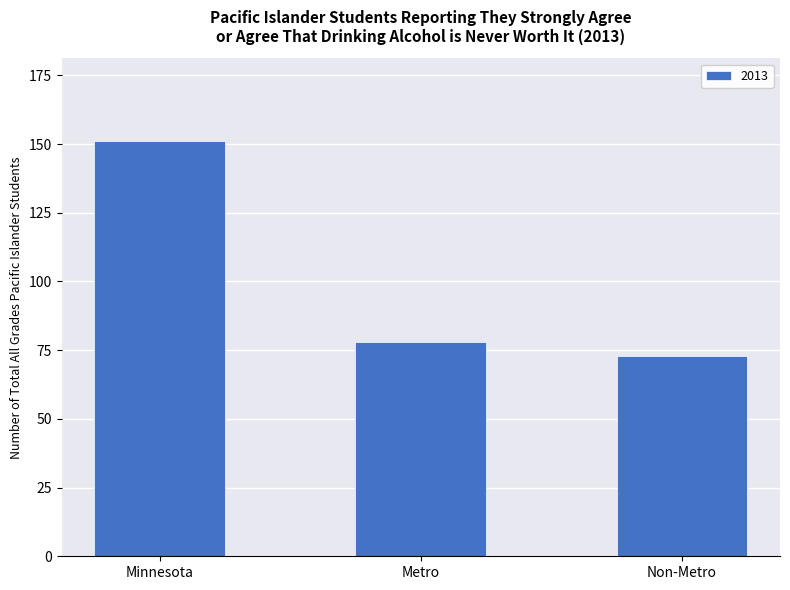

What is the value of the 1st bar from the left?

151